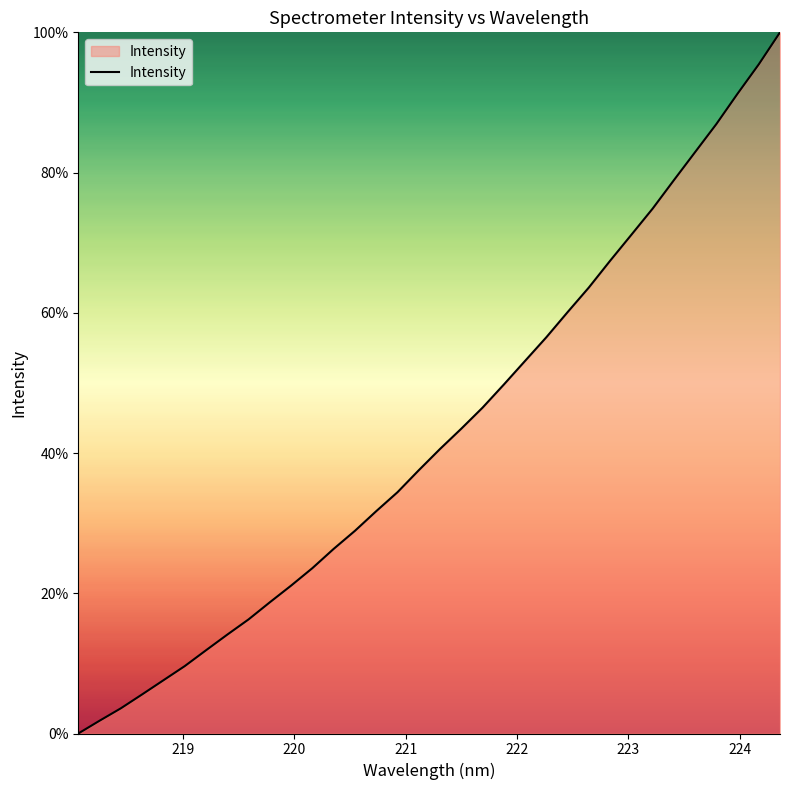

What is the maximum value shown in the chart?

100.0